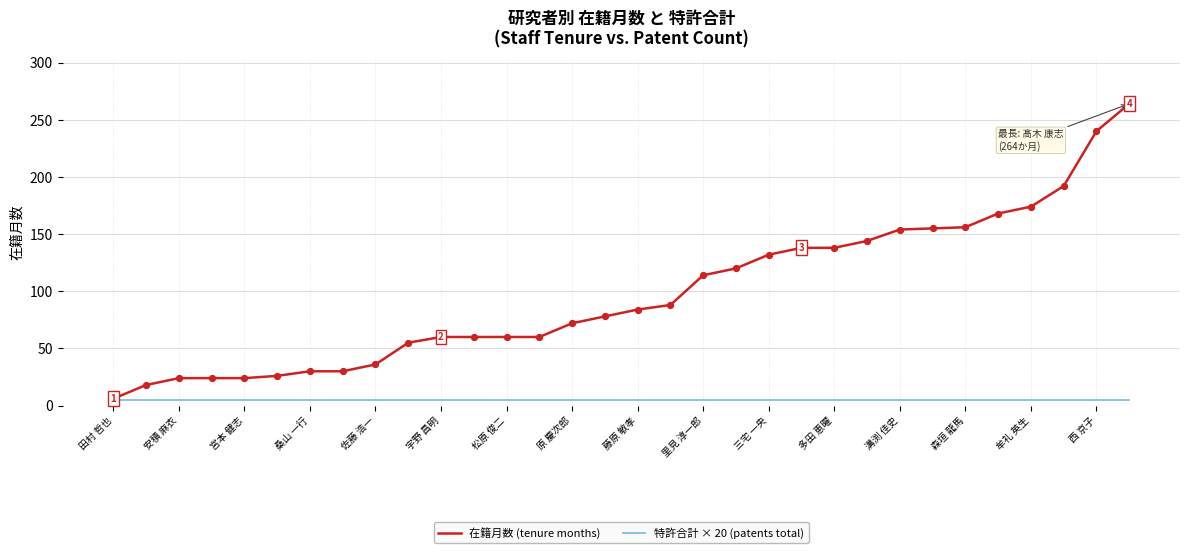

Which series has the largest range (max minus min)?

在籍月数 (tenure months)